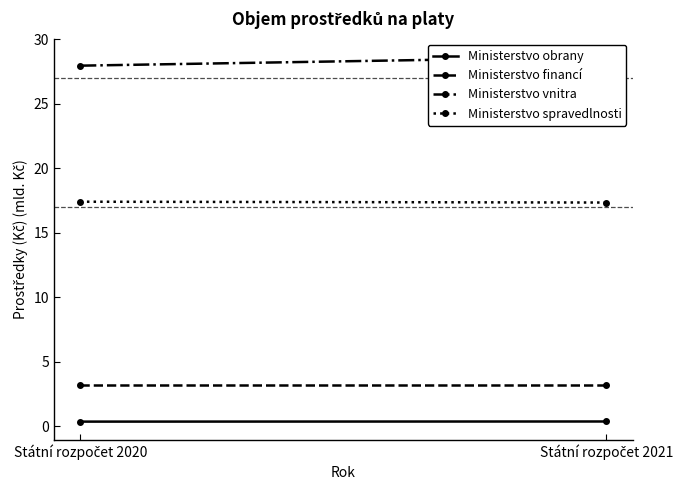

Between Státní rozpočet 2020 and Státní rozpočet 2021, which series saw the biggest shift?

Ministerstvo vnitra